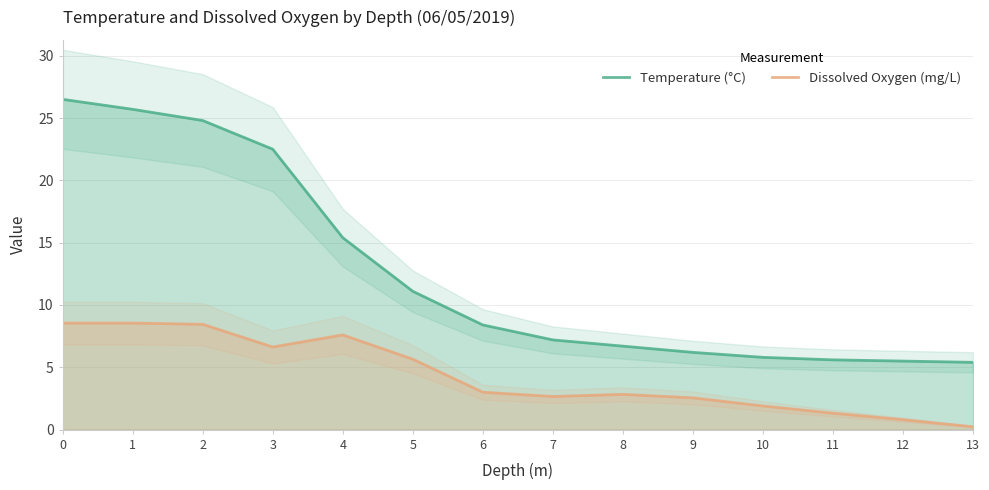

What is the difference between the Dissolved Oxygen (mg/L) values at 2 and 0?

0.1